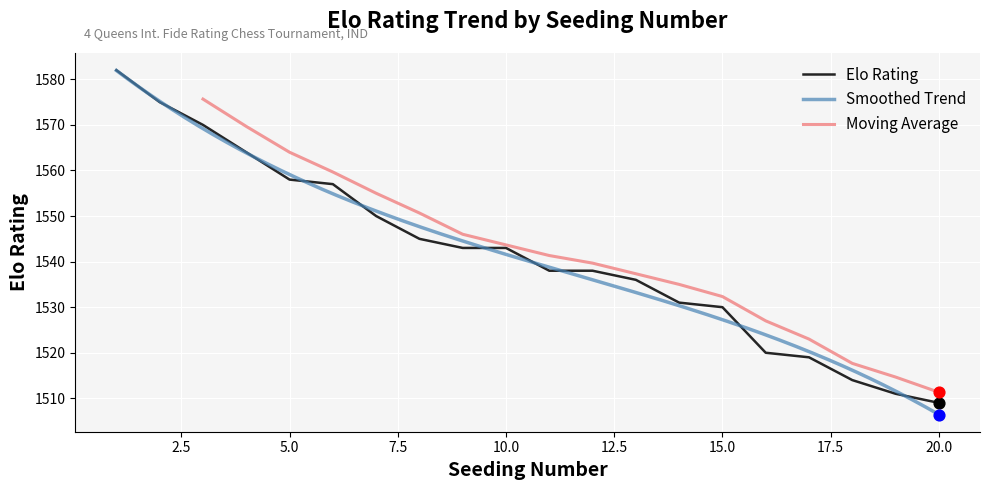

Approximately how many times larger is the value at 13 compared to 4?

1.0